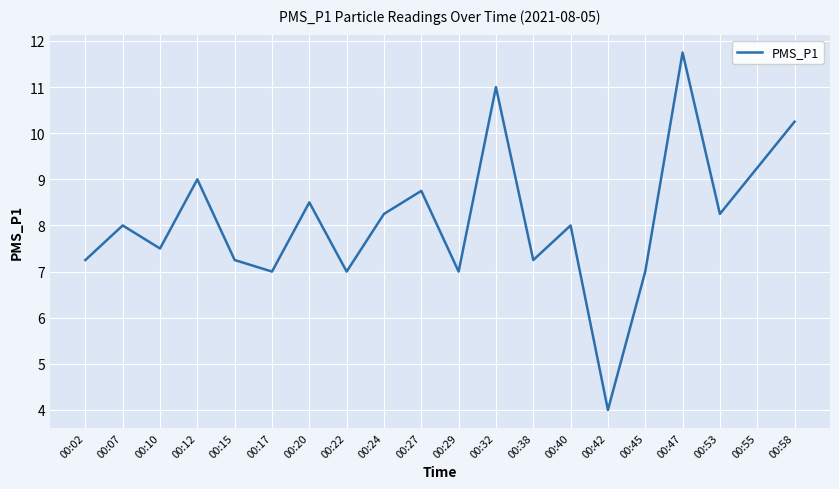

What is the difference between the values at 00:47 and 00:53?

3.5